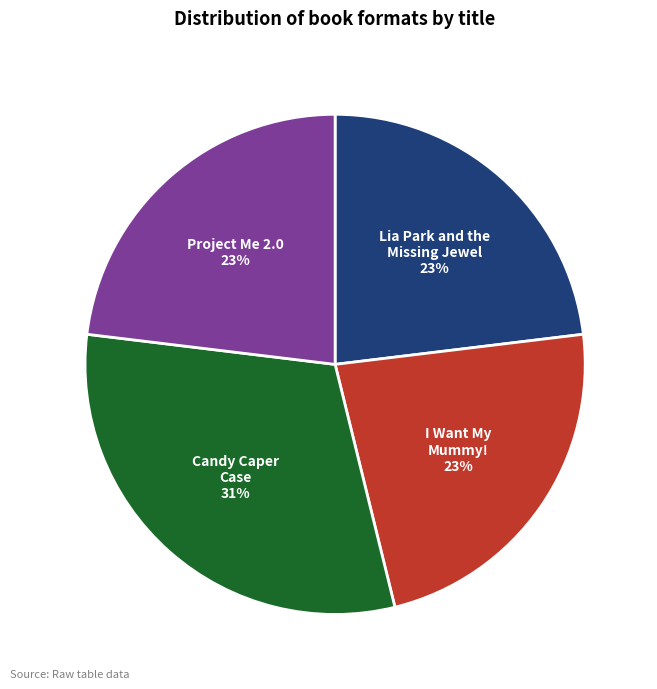

To the nearest percent, what is the average slice percentage?

25%